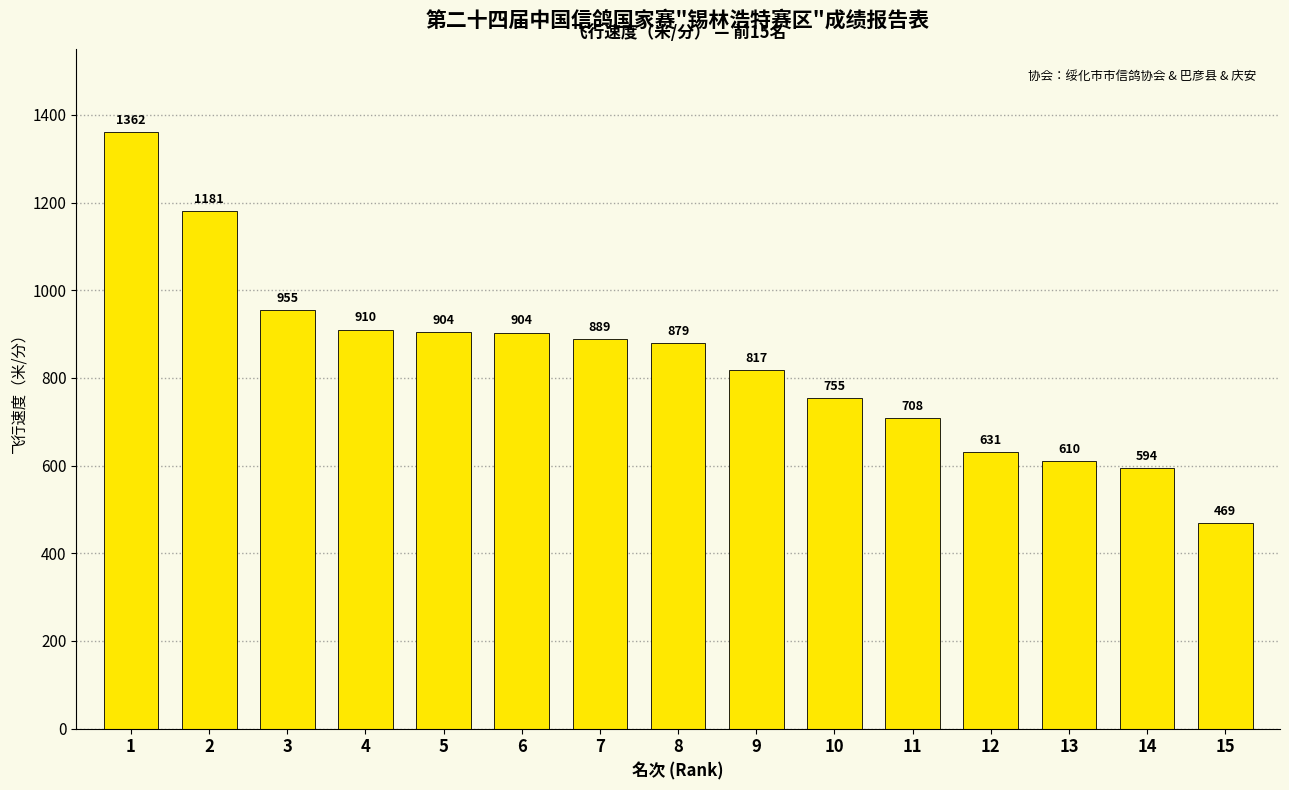

What is the value of the 2nd bar from the left?

1181.0